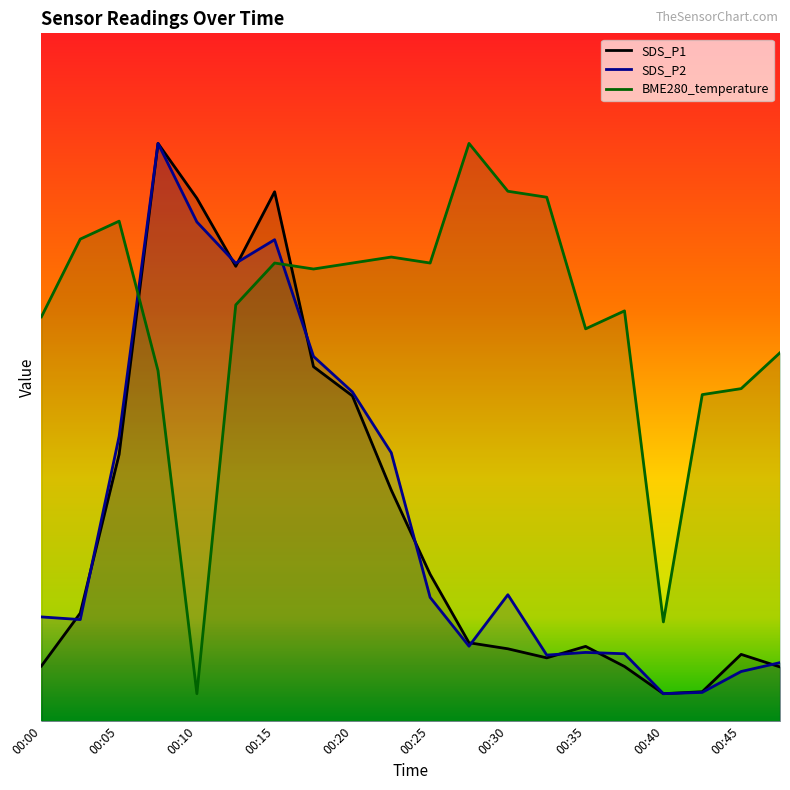

The BME280_temperature series shows 18.2 at 00:03. True or false?

False